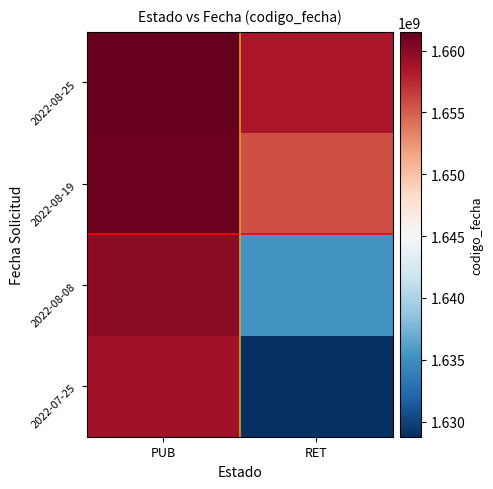

Which series has the largest total across all categories?

2022-08-25